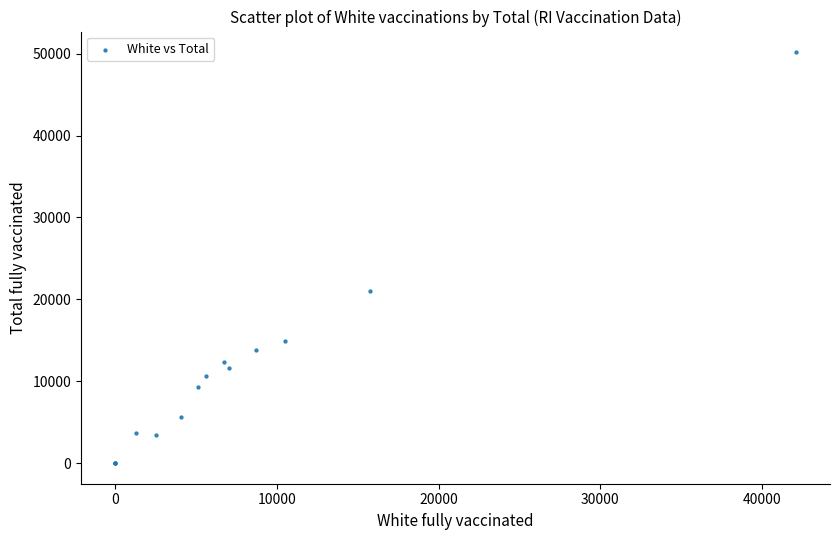

What Y value in the scatter plot is closest to 25092?

21075